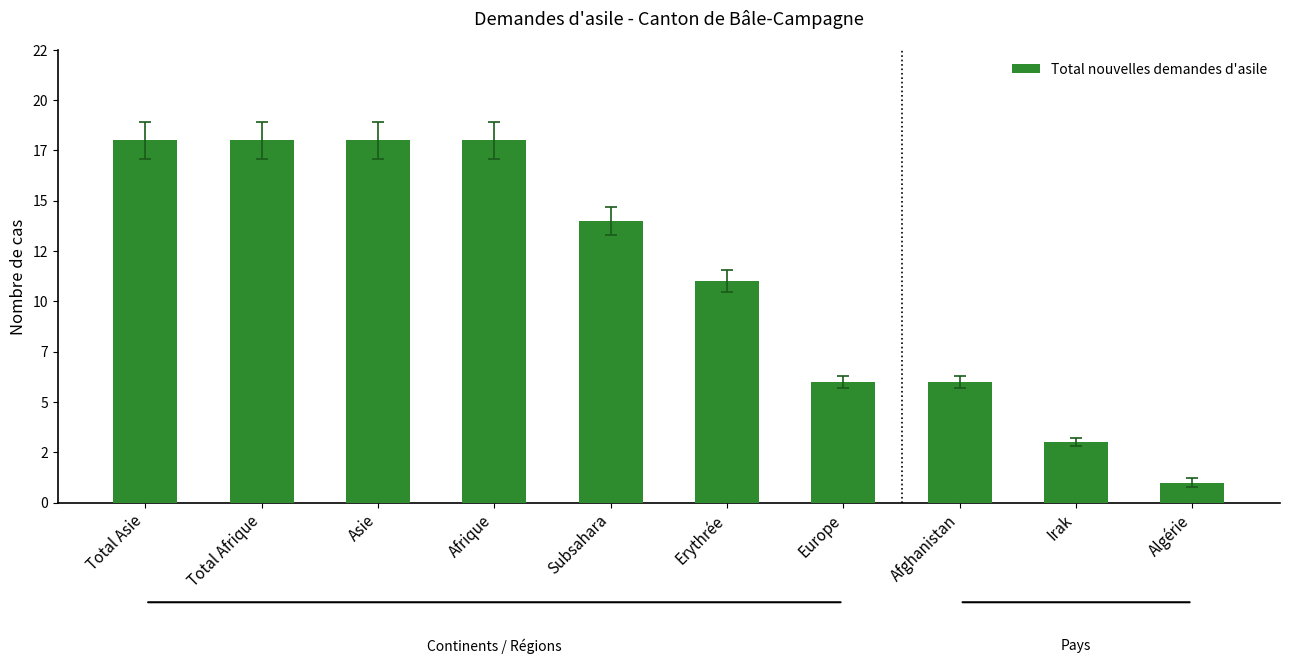

Reading right to left, what are all the values shown in this chart?

Algérie=1	Irak=3	Afghanistan=6	Europe=6	Erythrée=11	Subsahara=14	Afrique=18	Asie=18	Total Afrique=18	Total Asie=18